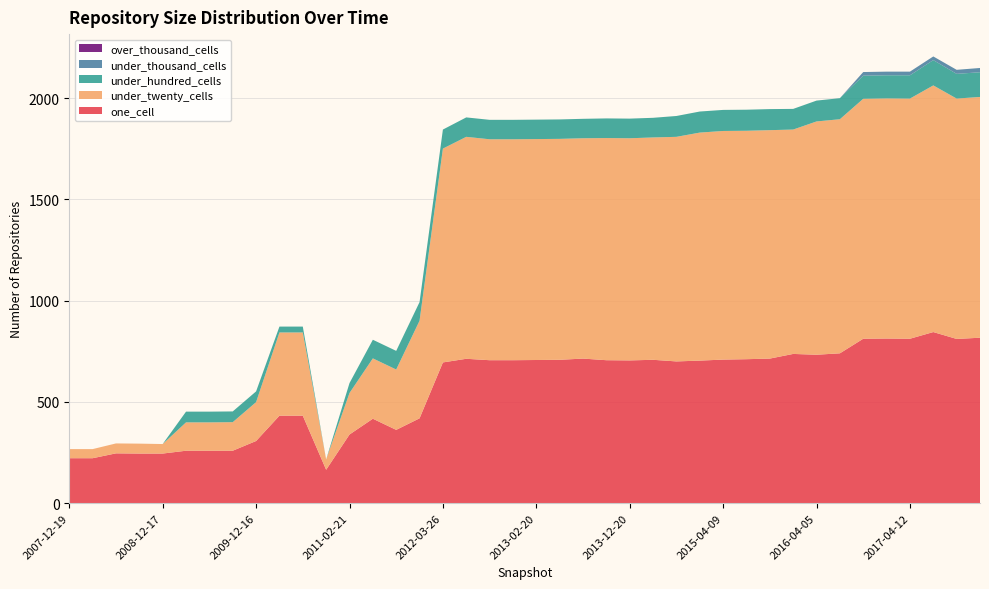

Reading right to left, list all the values displayed in this chart.

one_cell: 817	811	845	812	813	812	740	733	737	714	711	709	704	700	708	705	706	714	708	707	706	706	713	695	419	362	417	339	165	432	432	307	259	259	259	245	245	246	222	222
under_twenty_cells: 1189	1187	1218	1186	1186	1185	1156	1152	1108	1128	1128	1129	1126	1109	1098	1097	1097	1088	1091	1091	1091	1091	1096	1056	482	298	298	205	51	411	411	192	141	140	140	47	49	49	45	45
under_hundred_cells: 122	122	125	115	114	114	104	103	102	104	104	104	104	103	97	97	97	96	96	96	96	96	96	94	92	92	92	49	0	29	29	53	53	53	53	0	0	0	0	0
under_thousand_cells: 21	20	18	18	18	18	0	0	0	0	0	0	0	0	0	0	0	0	0	0	0	0	0	0	0	0	0	0	0	0	0	0	0	0	0	0	0	0	0	0
over_thousand_cells: 0	0	0	0	0	0	0	0	0	0	0	0	0	0	0	0	0	0	0	0	0	0	0	0	0	0	0	0	0	0	0	0	0	0	0	0	0	0	0	0